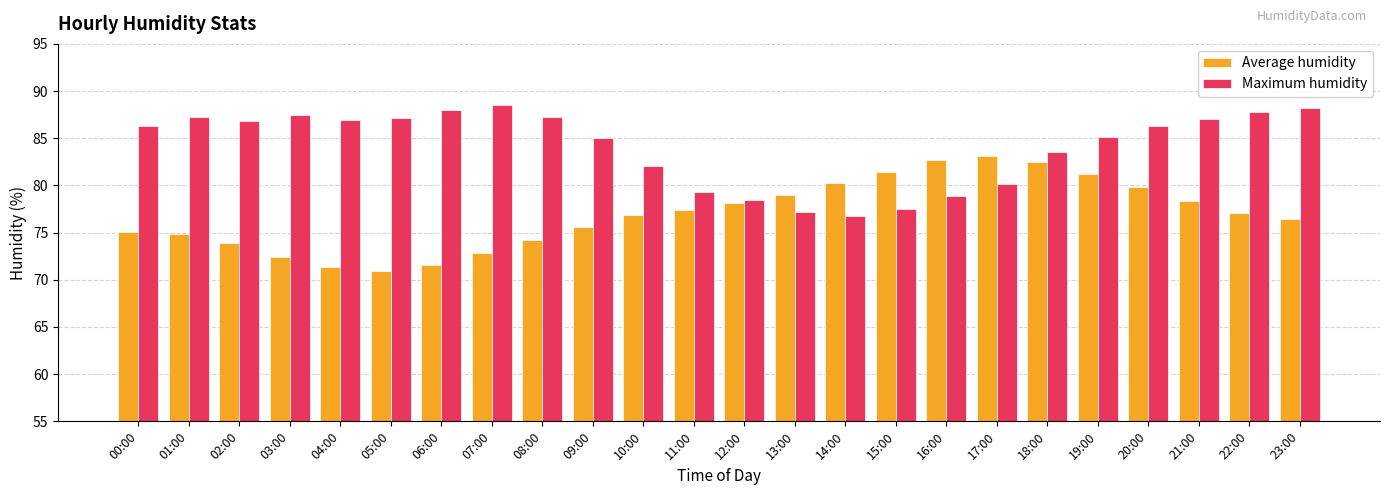

Which series has the largest total across all categories?

Maximum humidity